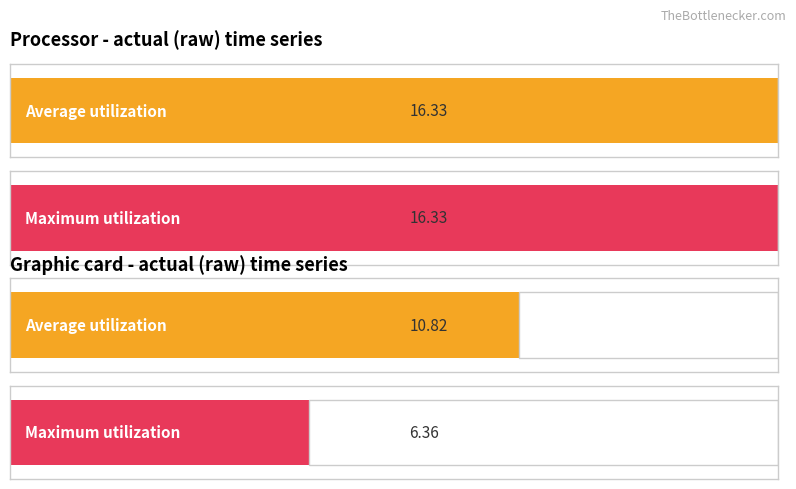

Is the value of Maximum utilization at 9.6 greater than the value of Average utilization at 2.4?

No